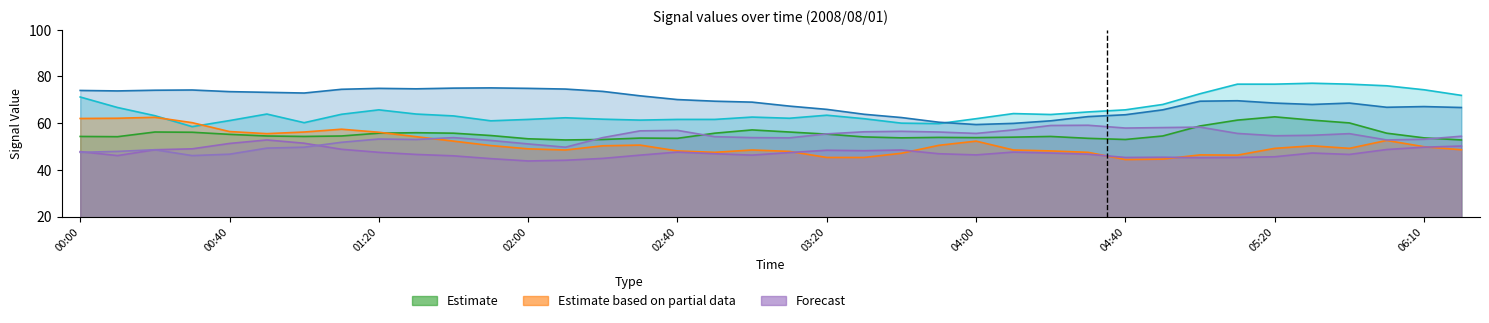

What is the highest value of the 3.229 series?

77.1